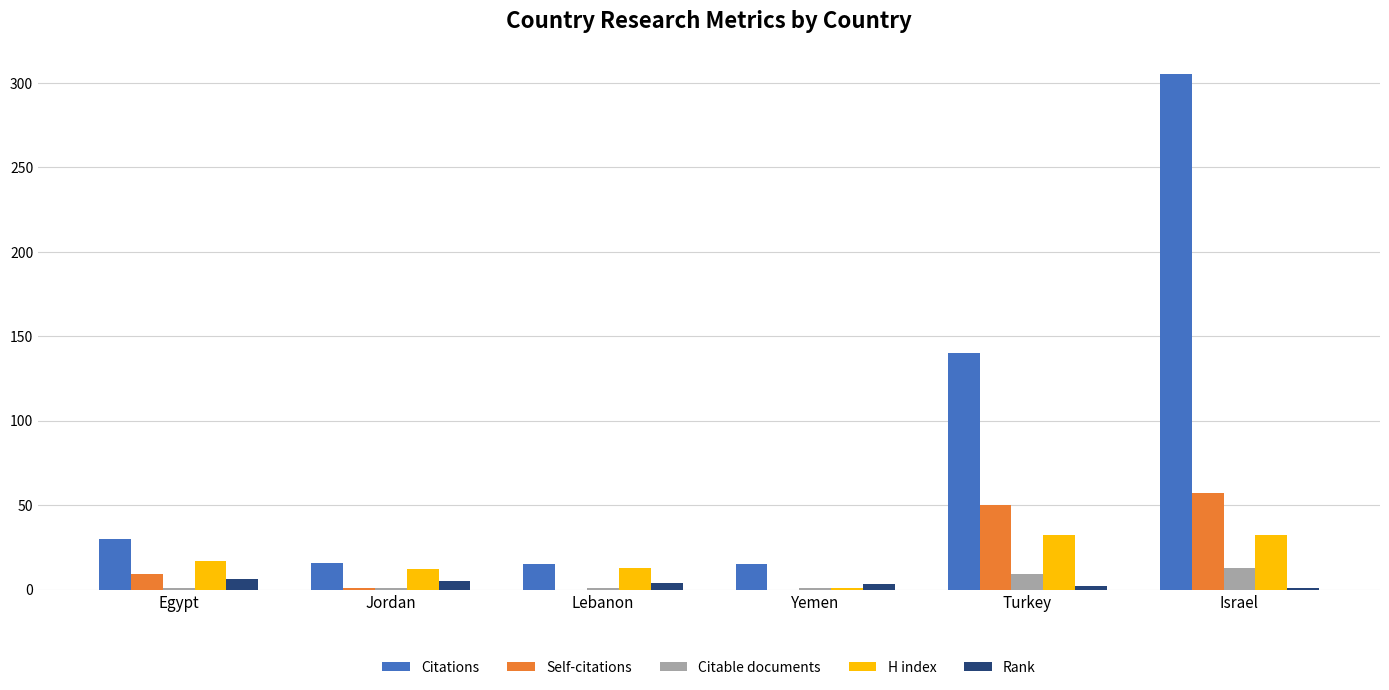

True or false: Citations has a value of 15 at Lebanon.

True